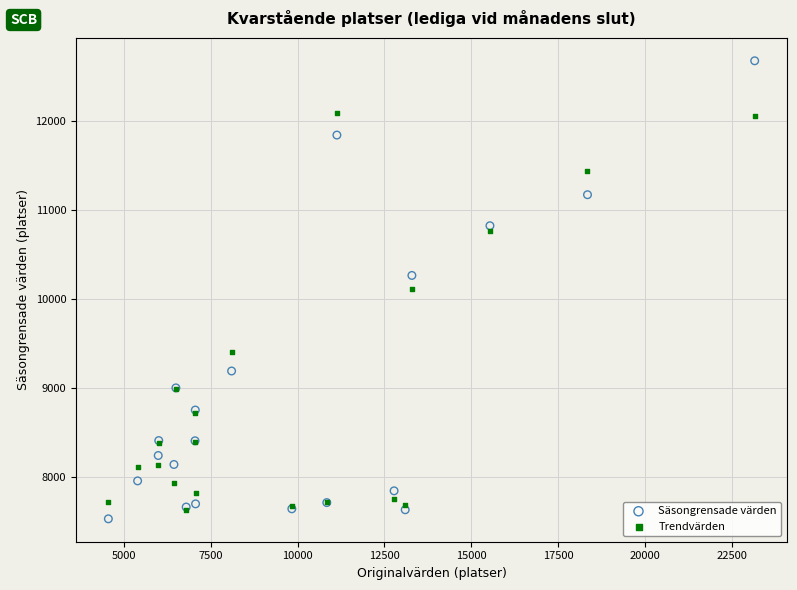

In the Trendvärden series, what Y value is closest to 9864?

10119.7